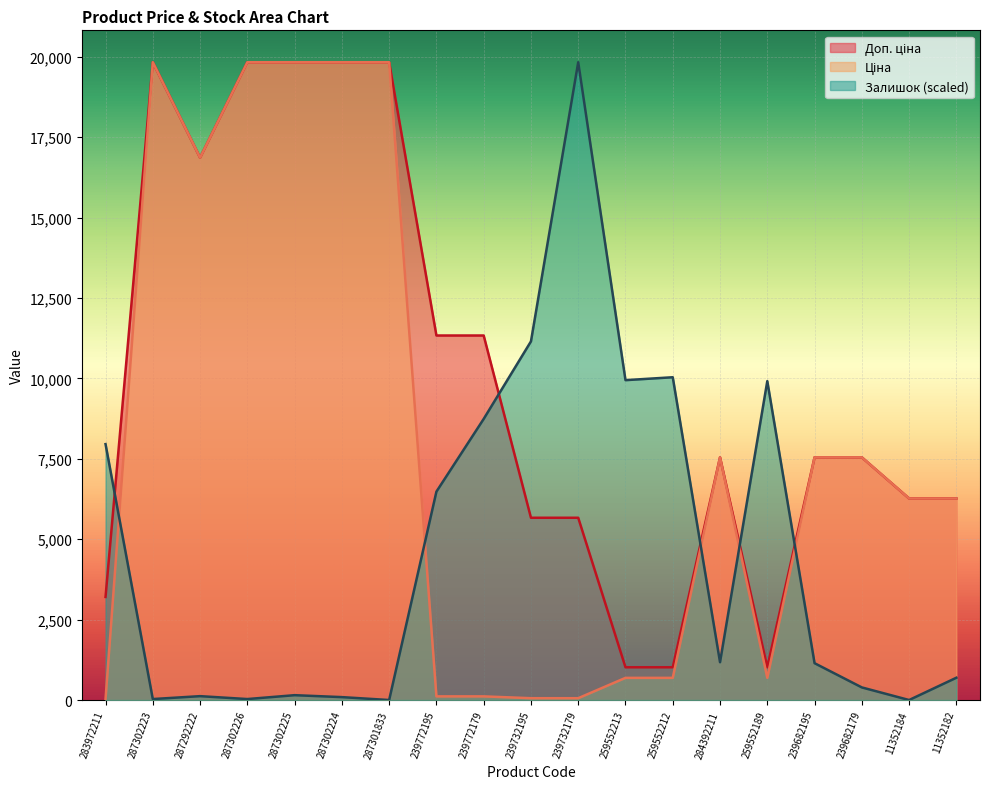

How many data points in Залишок are above 1145?

10